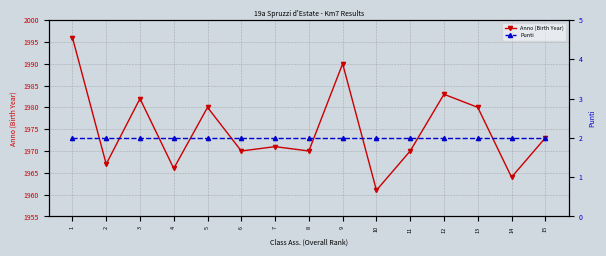

Which series has the widest spread of values?

Anno (Birth Year)